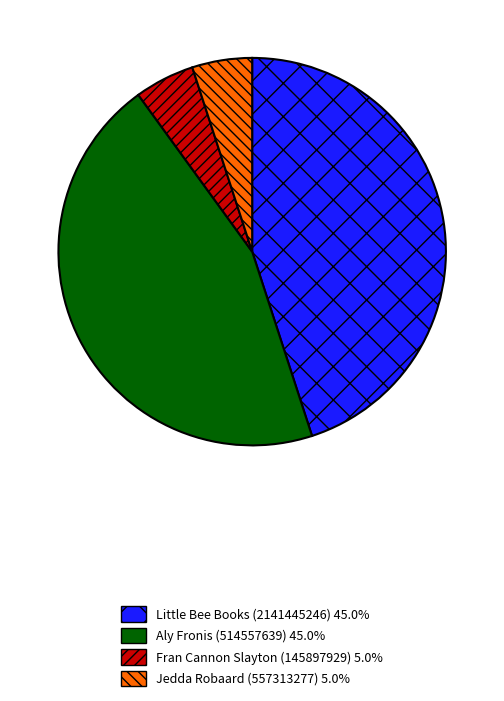

Which has a higher value, Fran Cannon Slayton (145897929) or Little Bee Books (2141445246)?

Little Bee Books (2141445246)